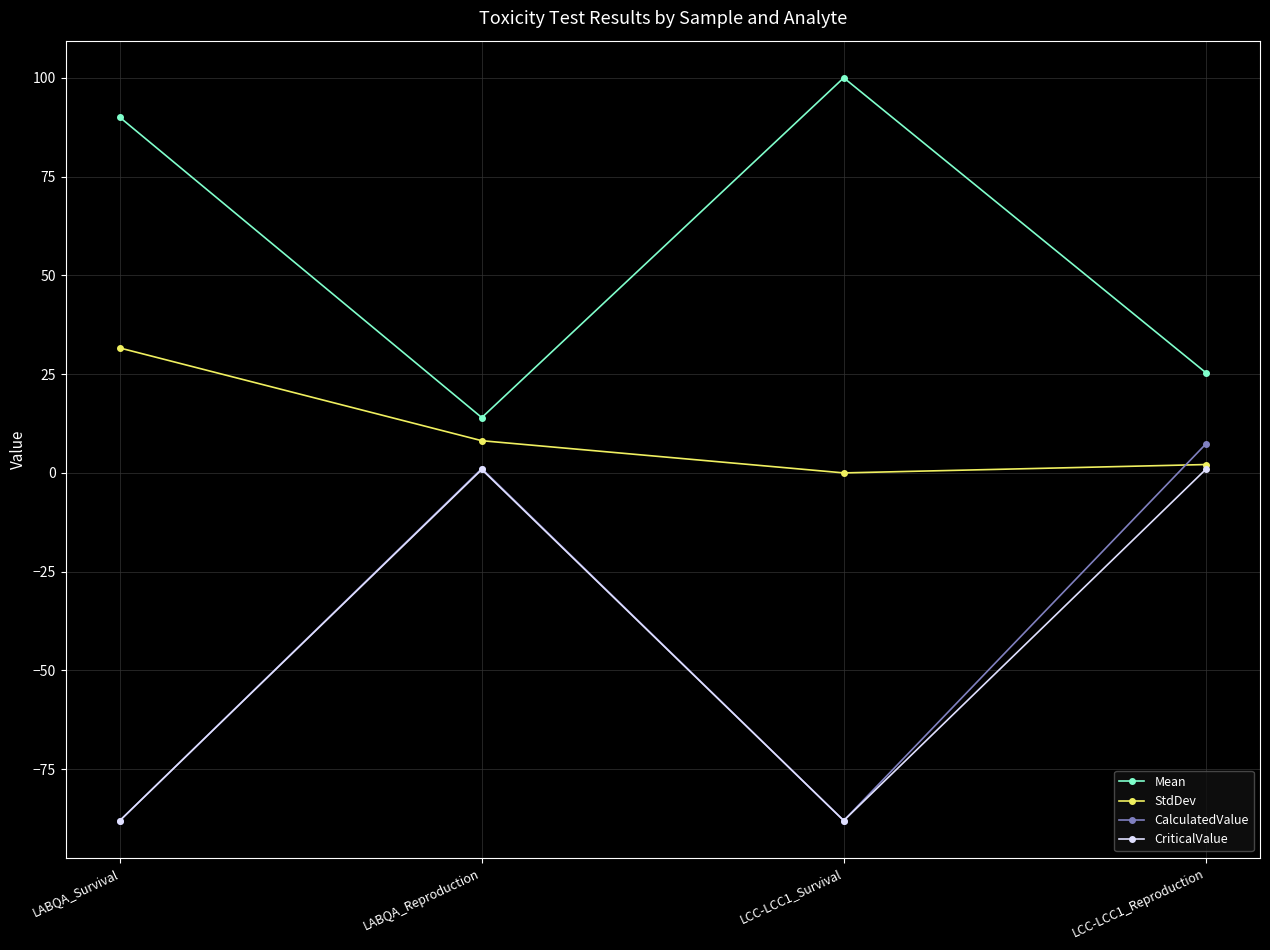

Where is the first local maximum for CriticalValue?

LABQA_Reproduction